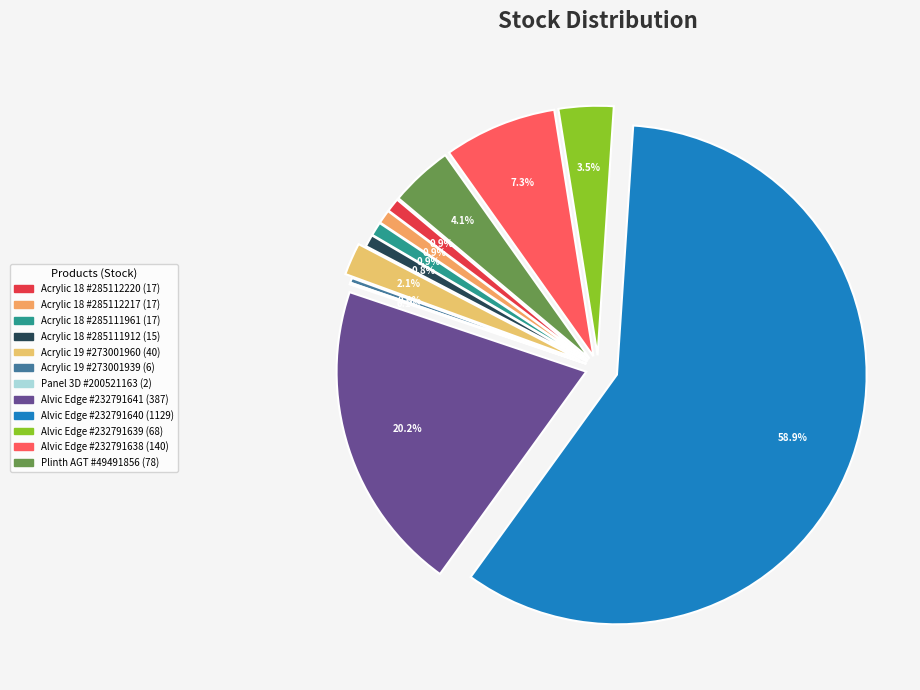

How many slices are in this pie chart?

12